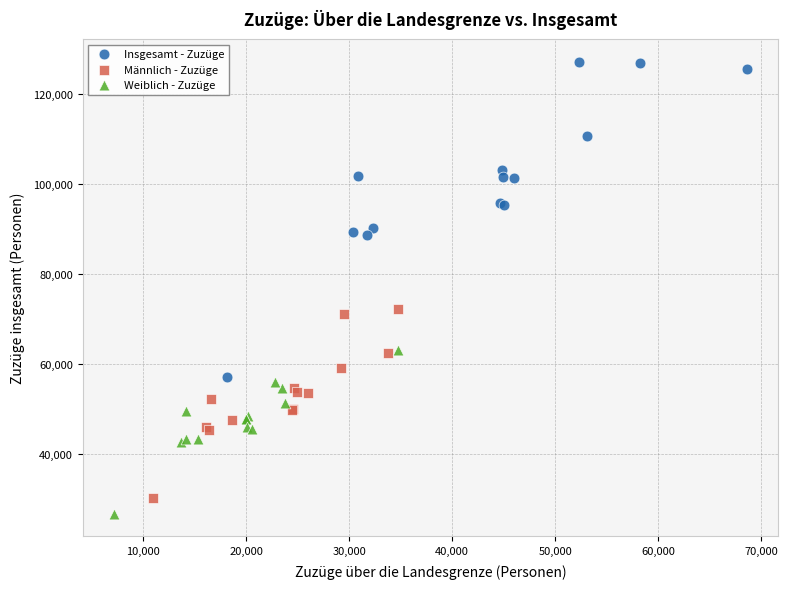

Which series contains the highest Y value?

Insgesamt - Zuzüge